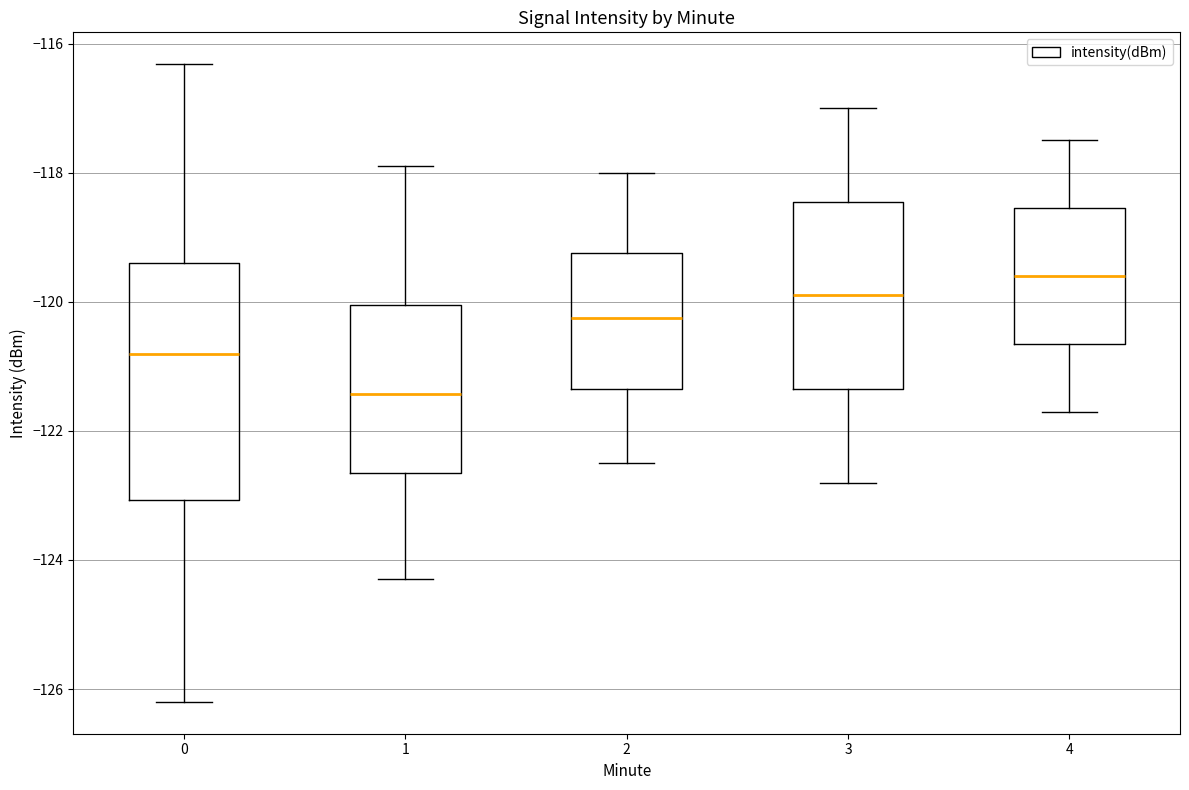

Where does the upper whisker of the box at x = 0 end on the y-axis? The values are not printed on the chart, so give them approximately, as read against the axis.

-116.4